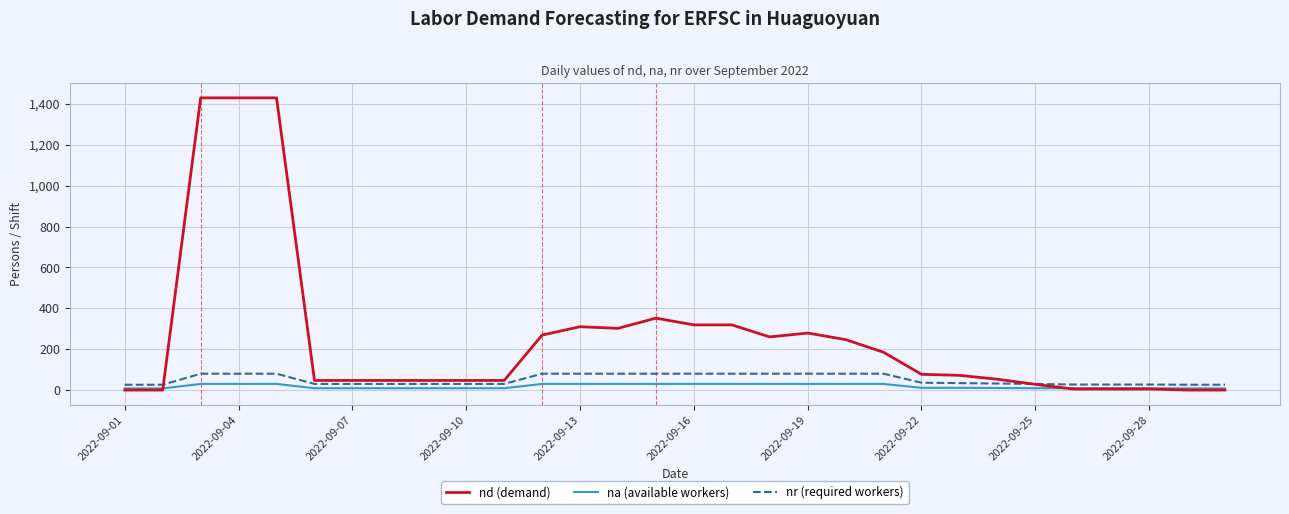

What is the greatest value displayed?

1430